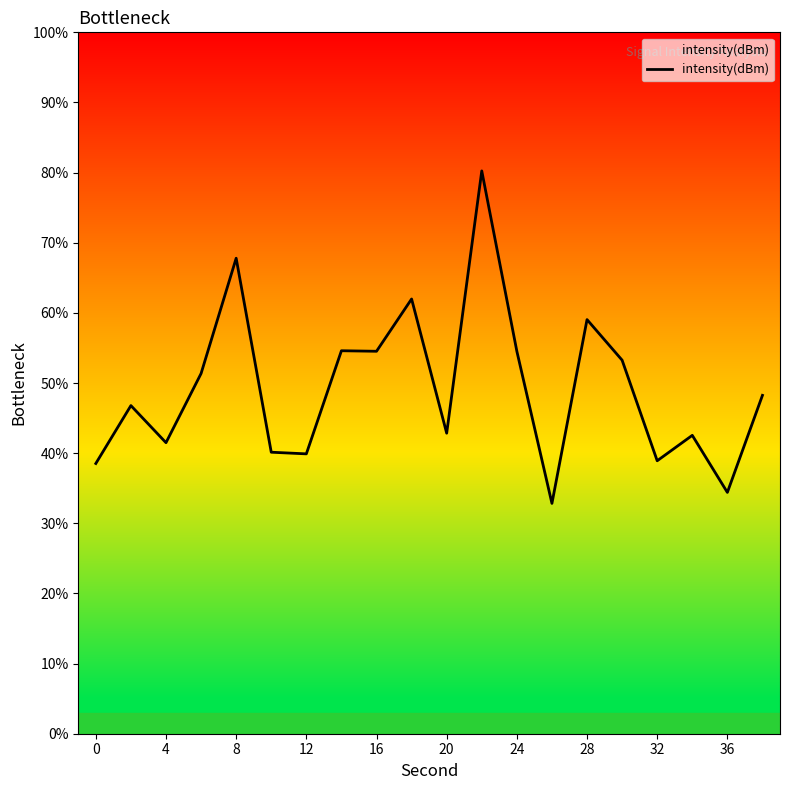

What is the maximum value shown in the chart?

80.2